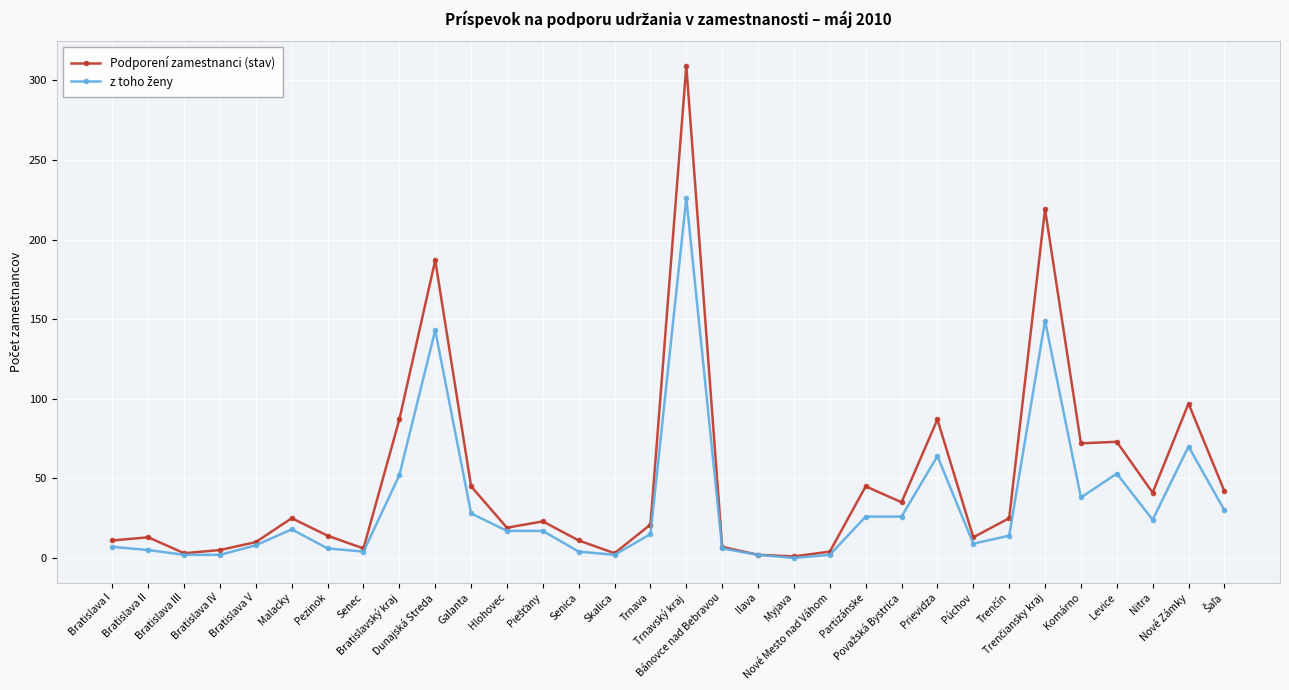

Which series has the largest total across all categories?

Podporení zamestnanci (stav)